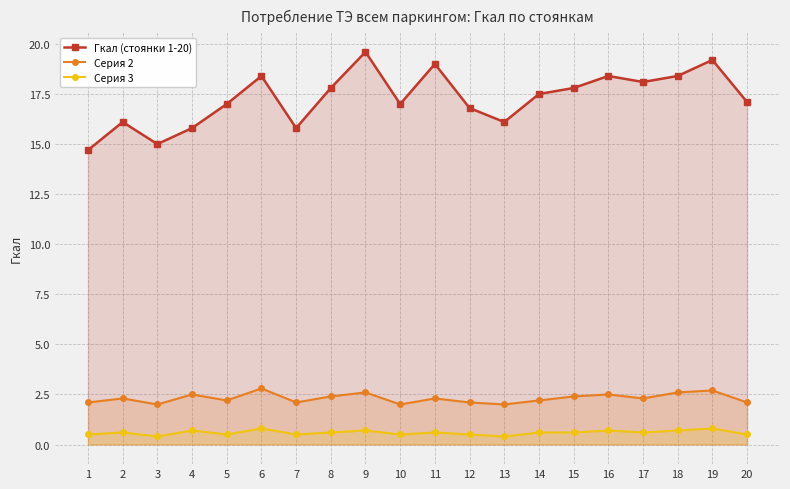

Count the Серия 2 values in the range 2 to 3.

20